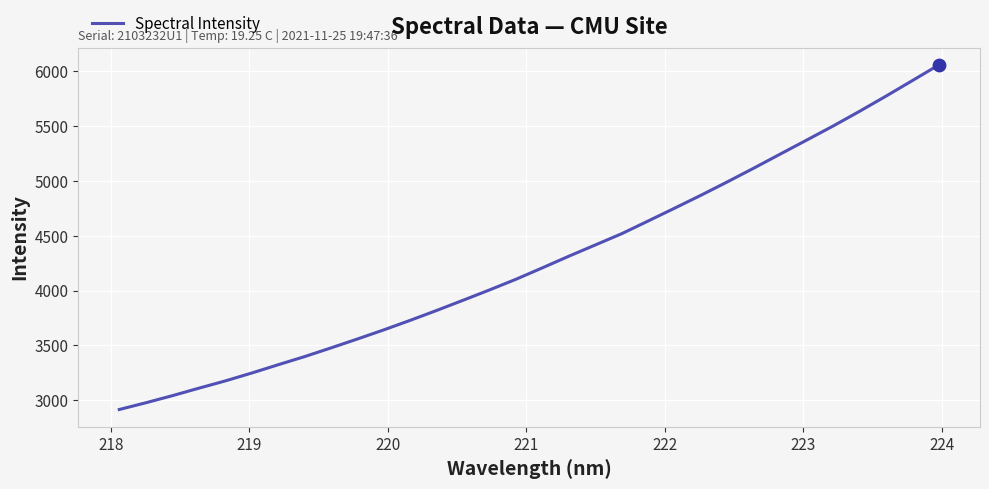

What is the greatest value displayed?

6059.9